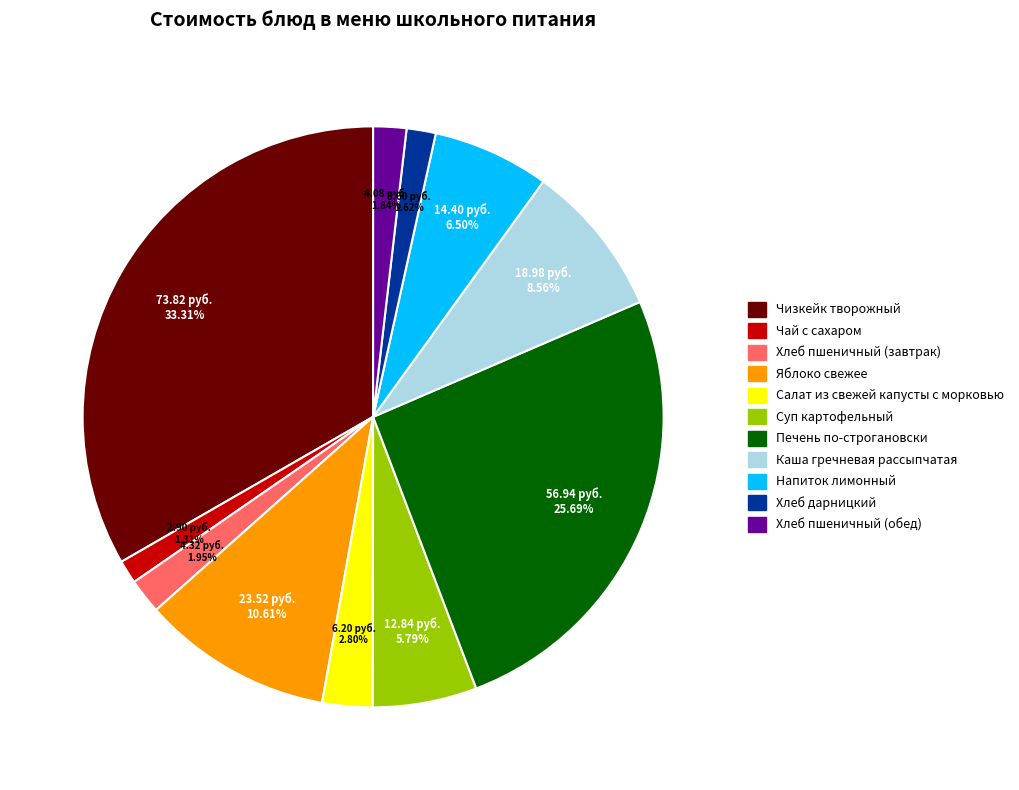

Which category has the biggest portion of the pie?

Чизкейк творожный